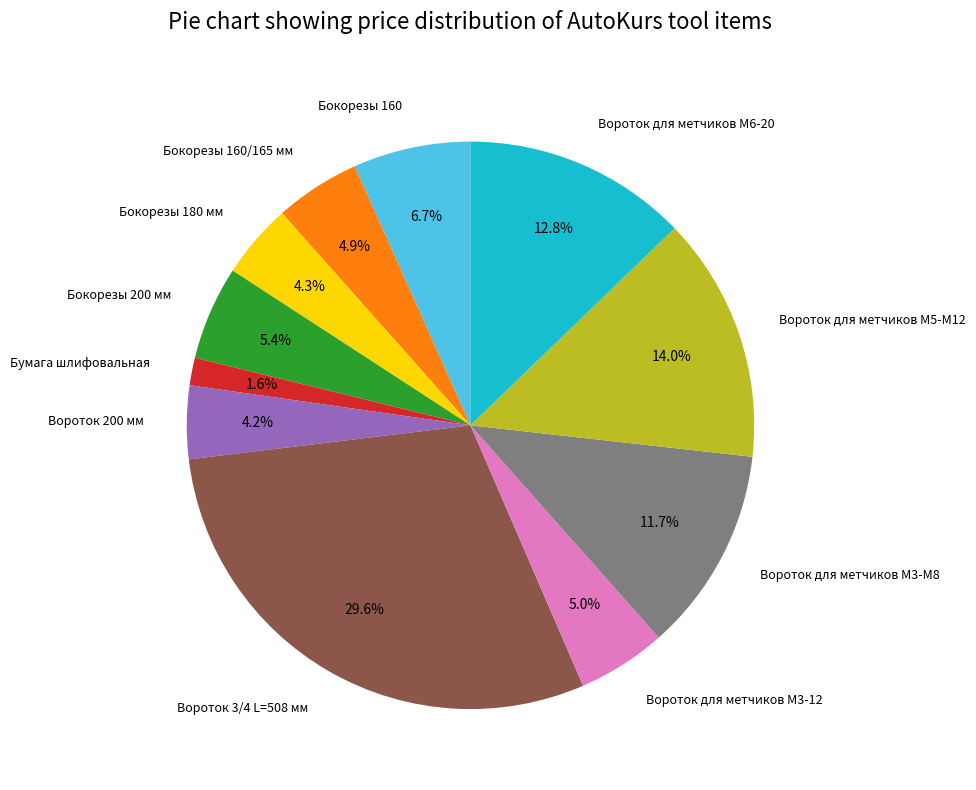

Is there a majority slice in this chart?

No